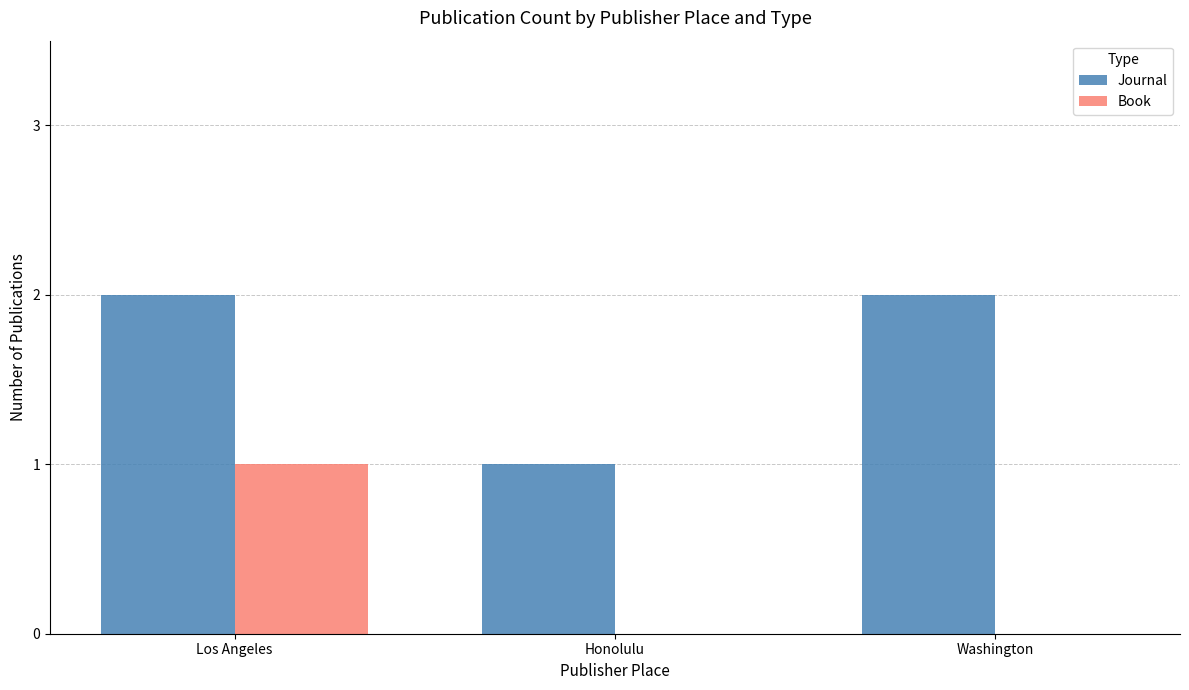

Which series has the largest total across all categories?

Journal